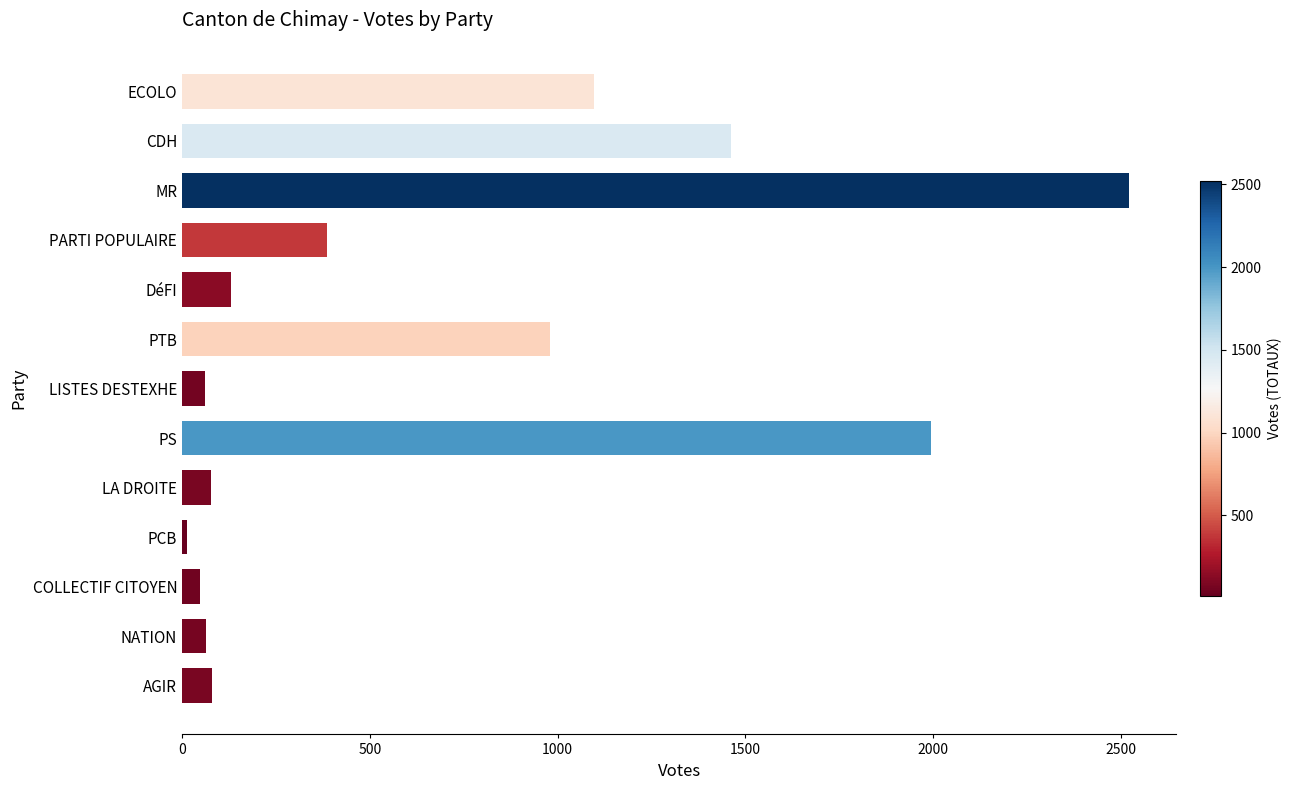

What is the maximum value shown in the chart?

2521